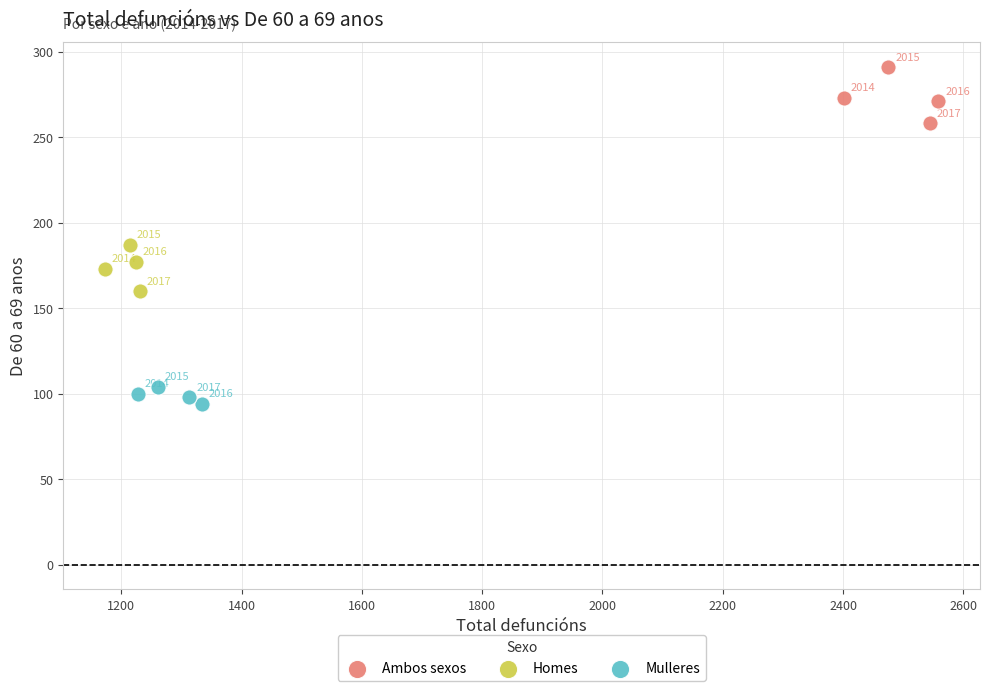

What are all the series names shown in the legend?

Ambos sexos, Homes, Mulleres